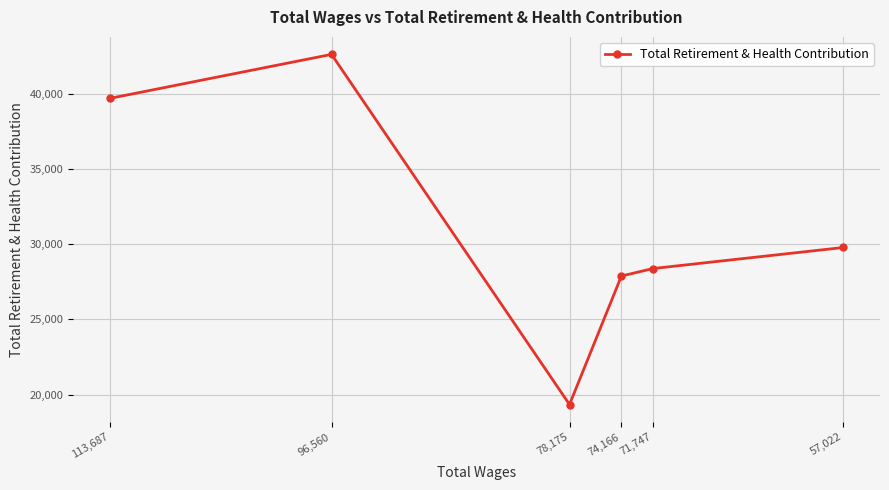

Reading right to left, transcribe all the data shown in this chart.

29784	28382	27886	19340	42626	39700